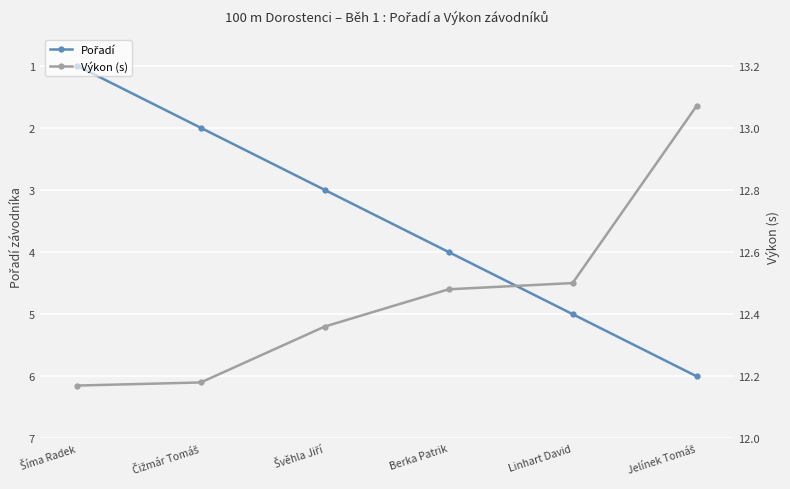

Which has a higher value, Čižmár Tomáš or Jelínek Tomáš?

Jelínek Tomáš